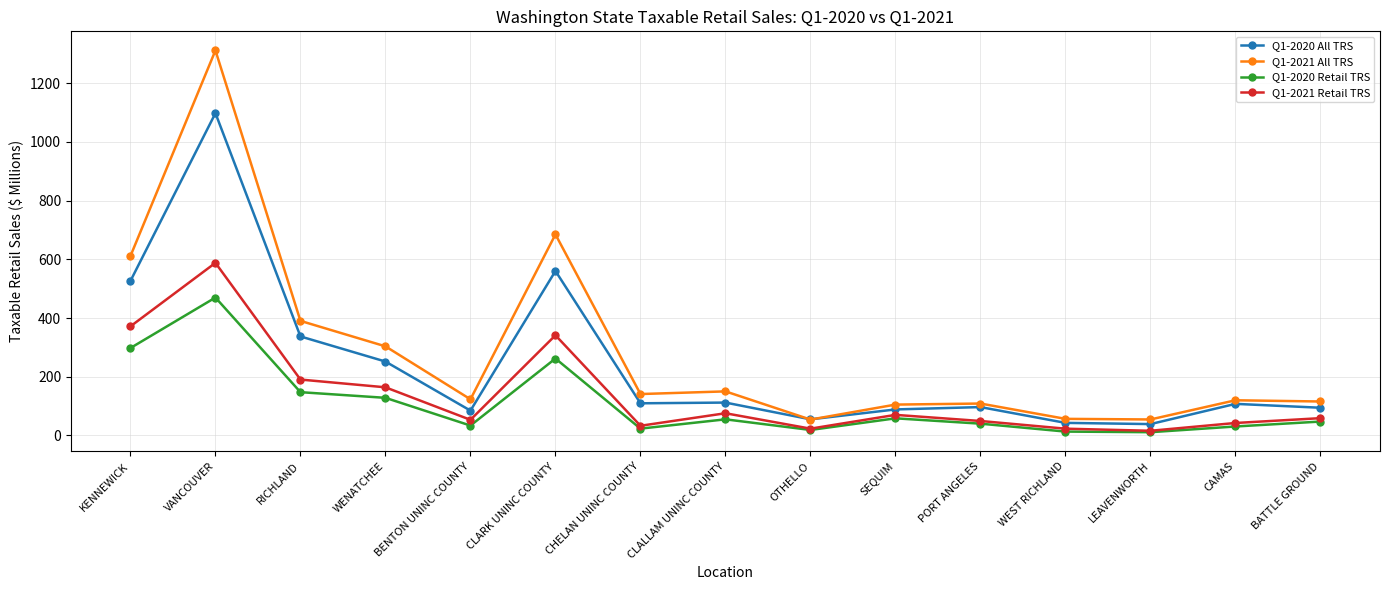

What is the spread (max minus min) of values at VANCOUVER?

842.0